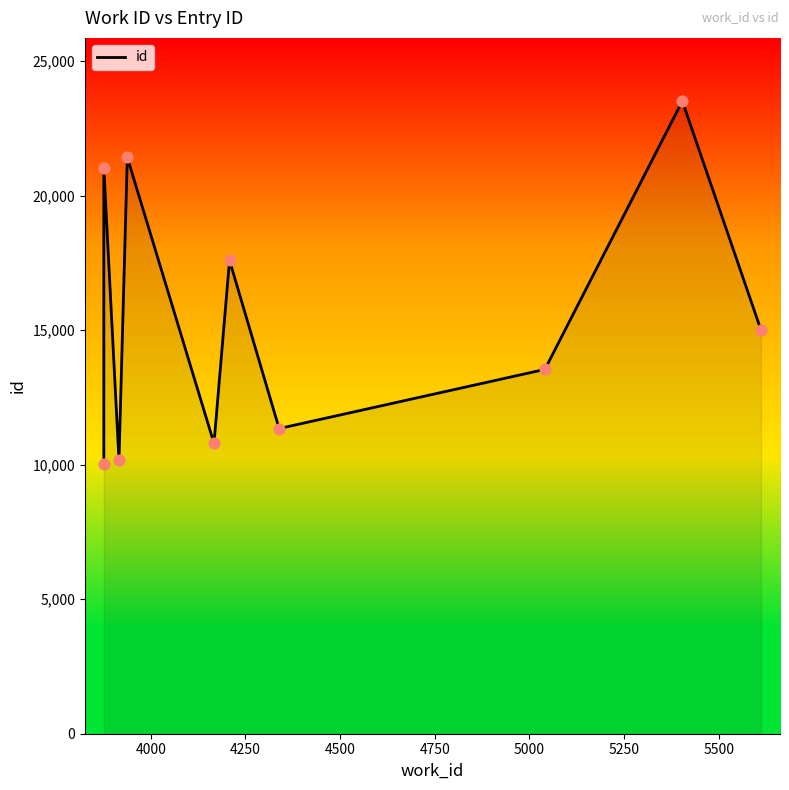

Which has a higher value, 4000 or 5000?

4000